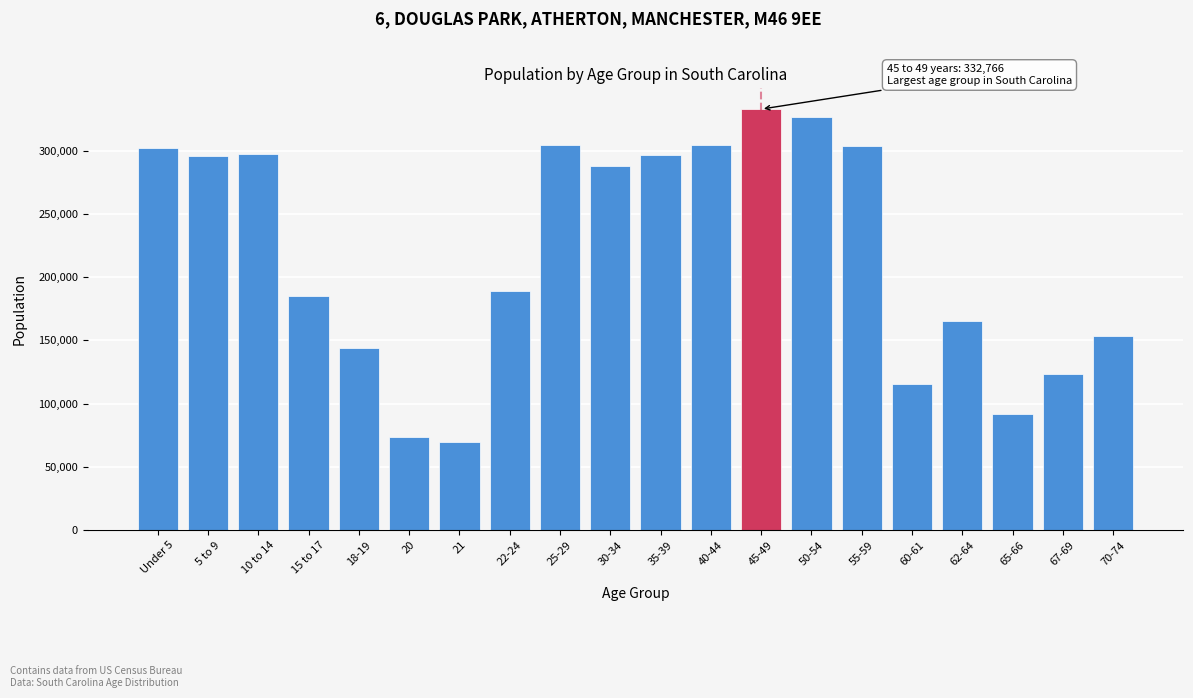

What is the sum of the values at 25-29 and Under 5?

606675